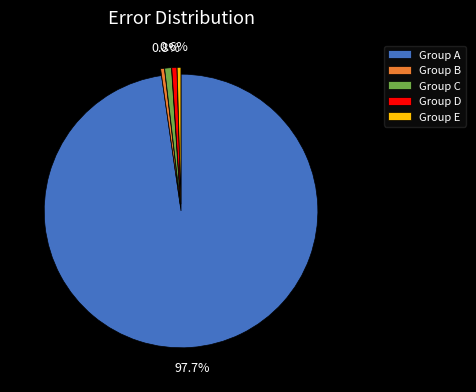

Is the sum of Group C and Group D greater than half?

No